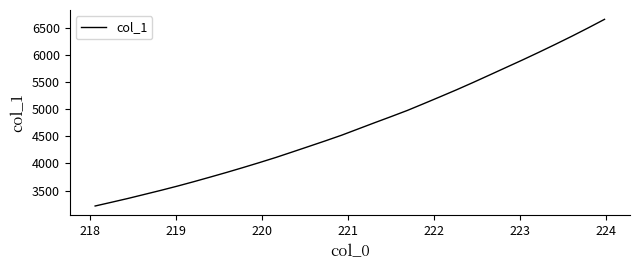

What is the greatest value displayed?

6652.5